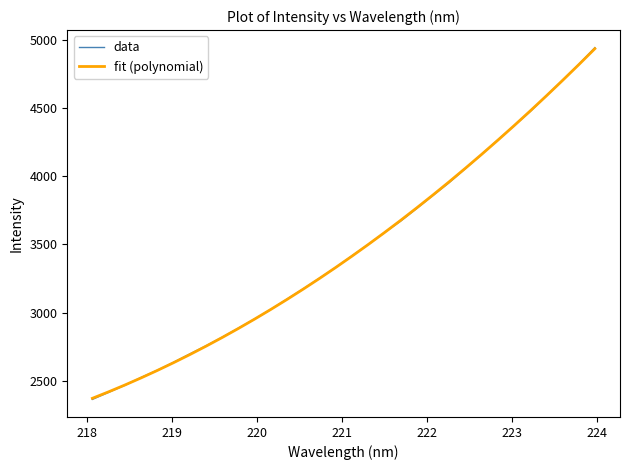

Which series has the largest range (max minus min)?

data